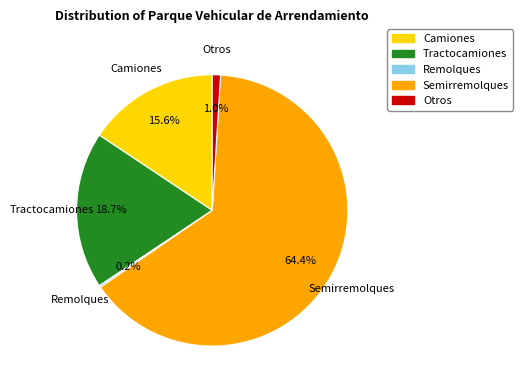

Which slice represents more than half of the pie?

Semirremolques